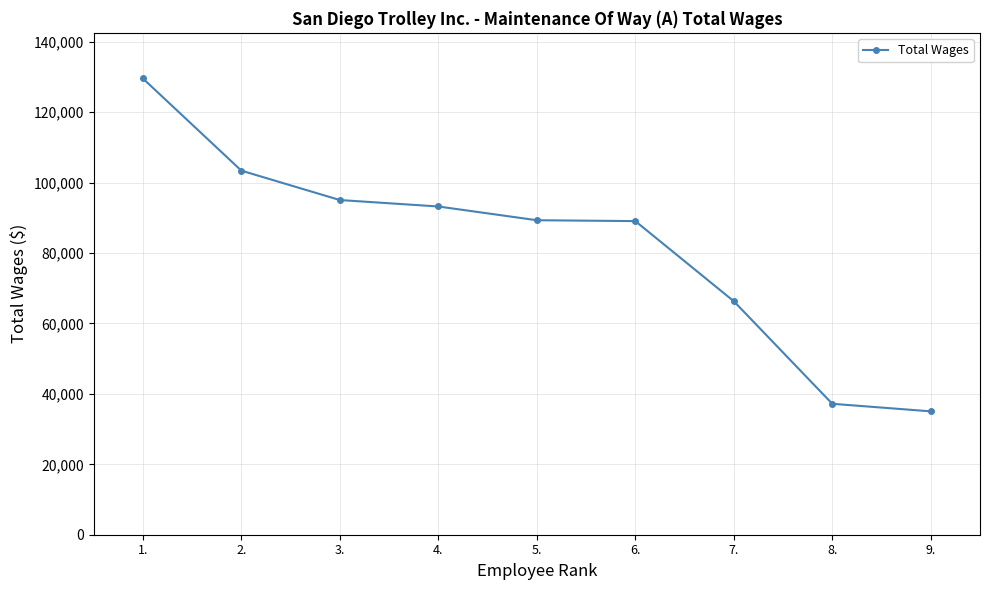

What is the average value?

82031